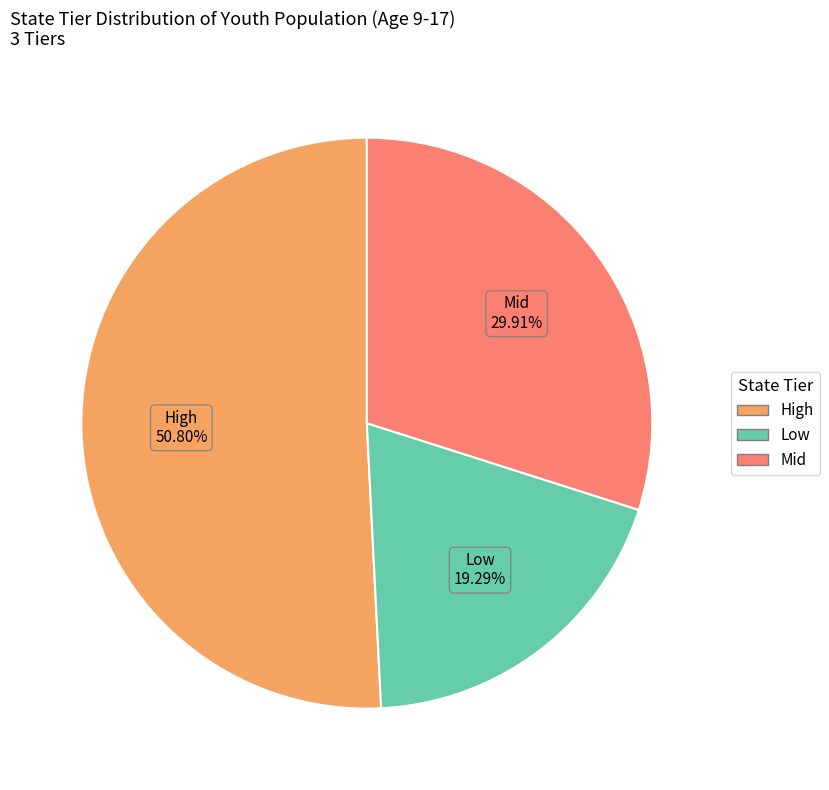

Rank the categories by value from highest to lowest.

High, Mid, Low